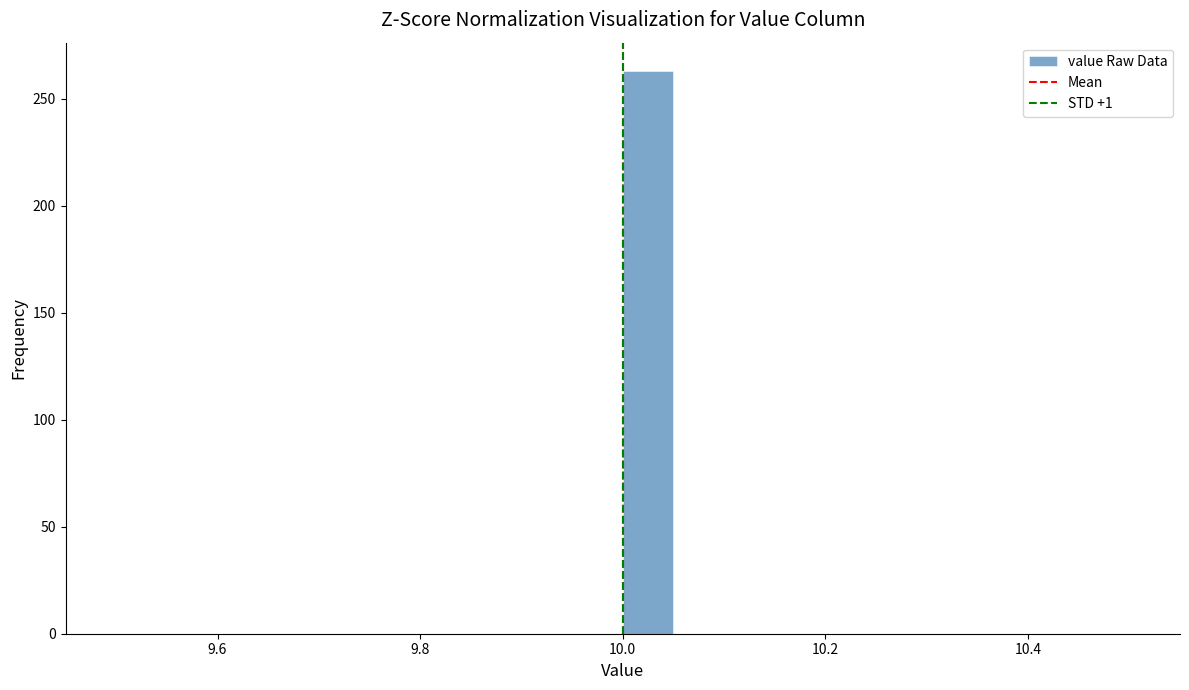

Read against the x-axis, roughly where is the centre of the tallest bar?

10.02